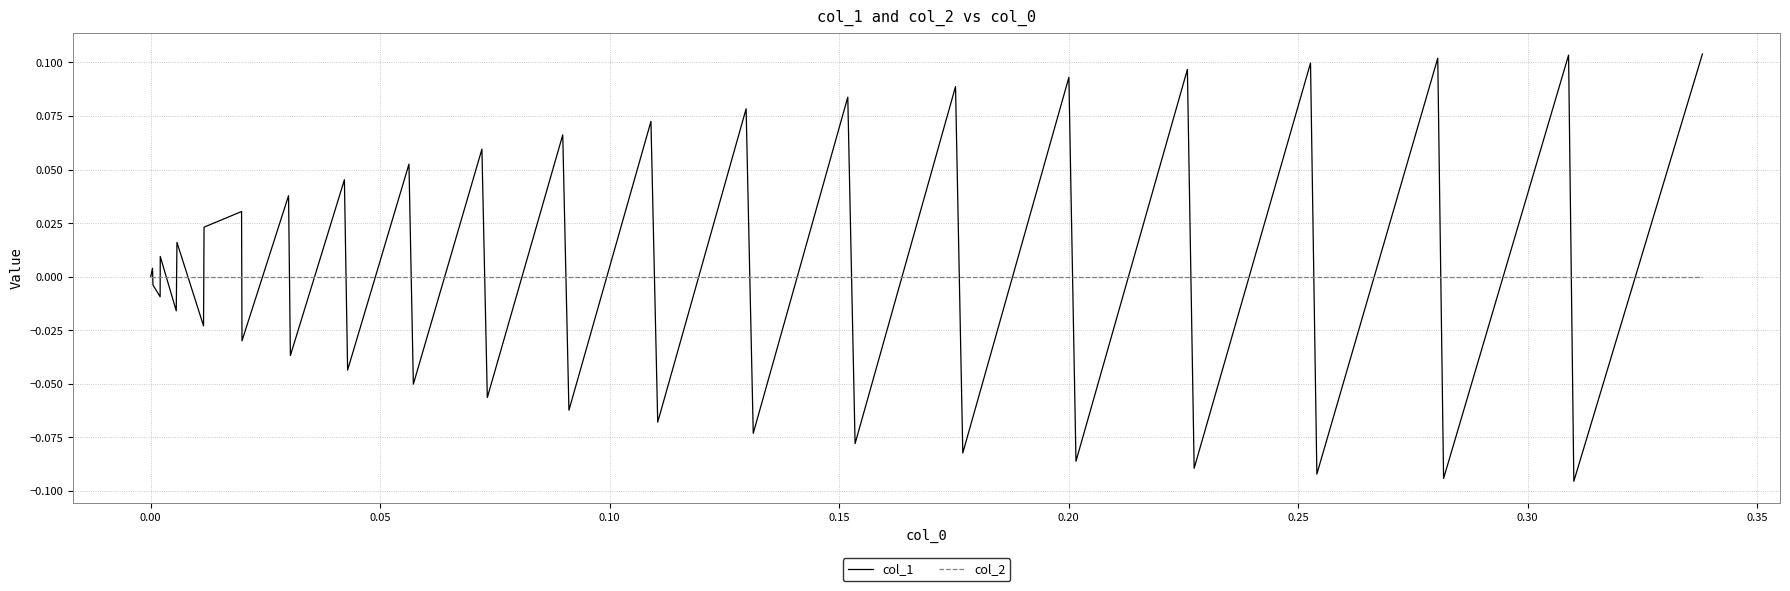

List the series in order of their peak value, highest first.

col_1, col_2